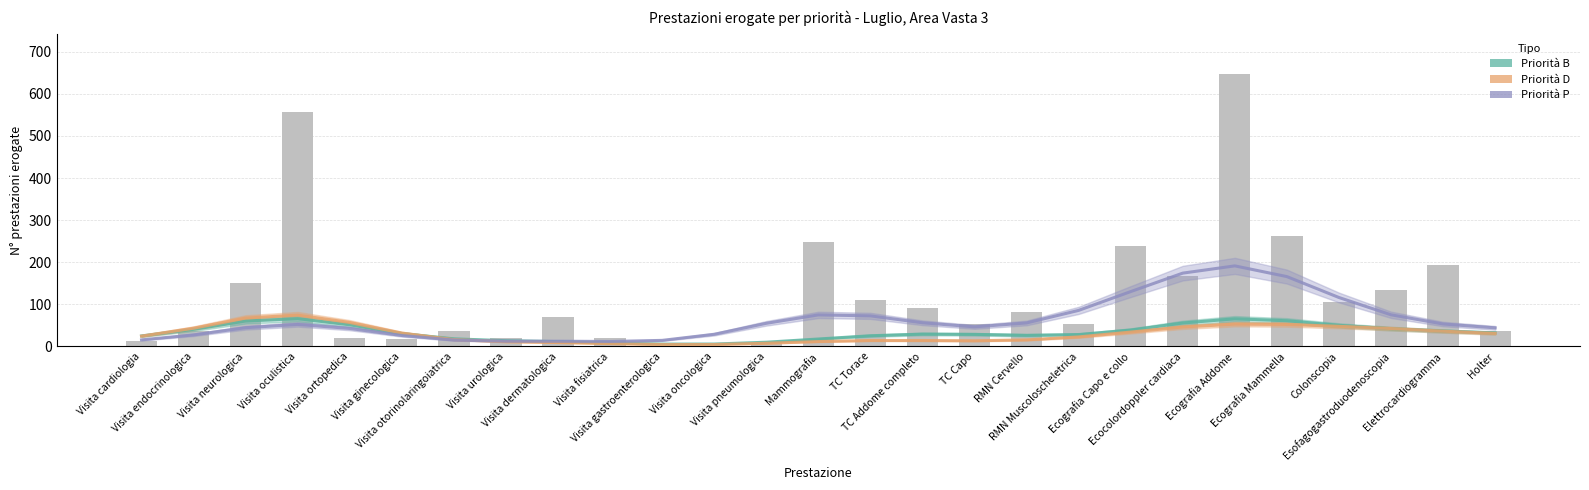

What is the spread (max minus min) of values at TC Capo?

33.0